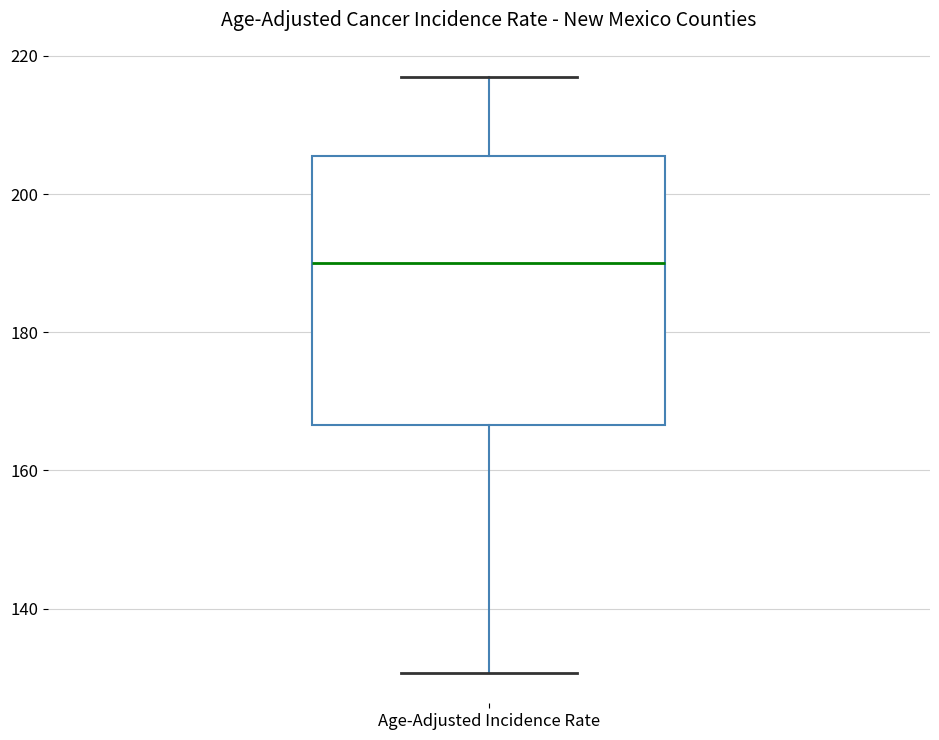

Read this box plot against the y-axis: the position of the median line, the range covered by the box, and the ends of both whiskers. The values are not printed on the chart, so give them approximately, as read against the axis.

median 190, box 166 to 206, whiskers 130 to 218